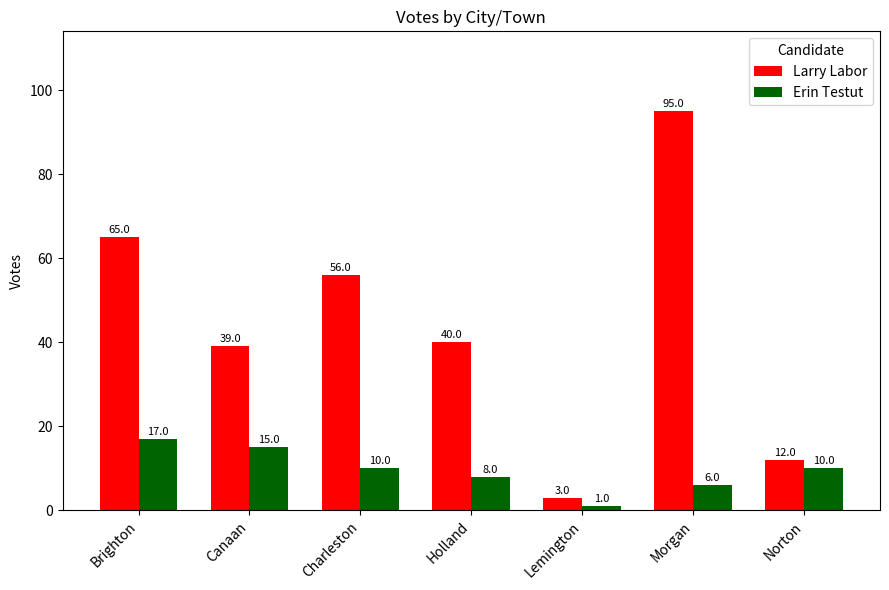

Count the number of categories in the chart.

7